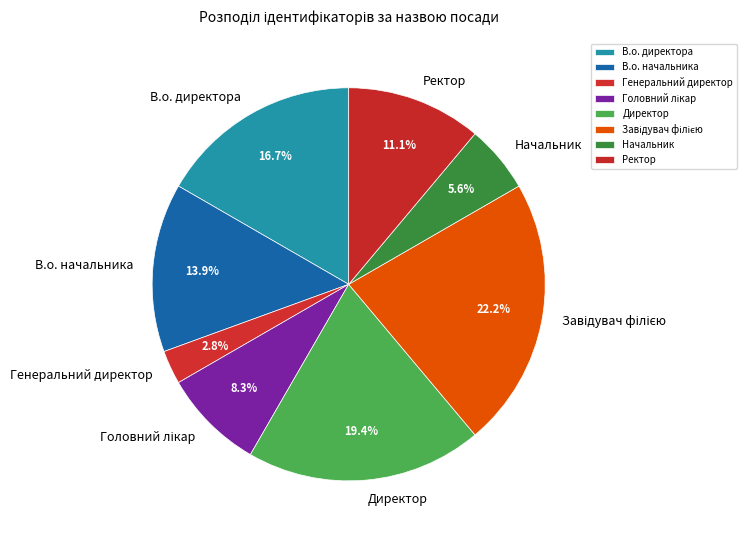

What percentage is the Директор slice, to the nearest percent?

19%